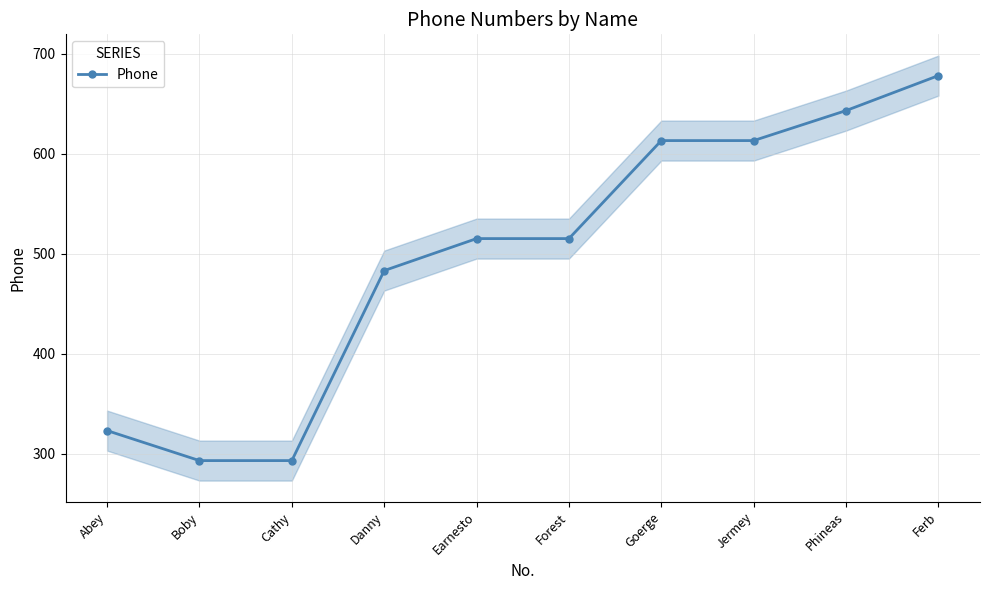

What is the average value?

497